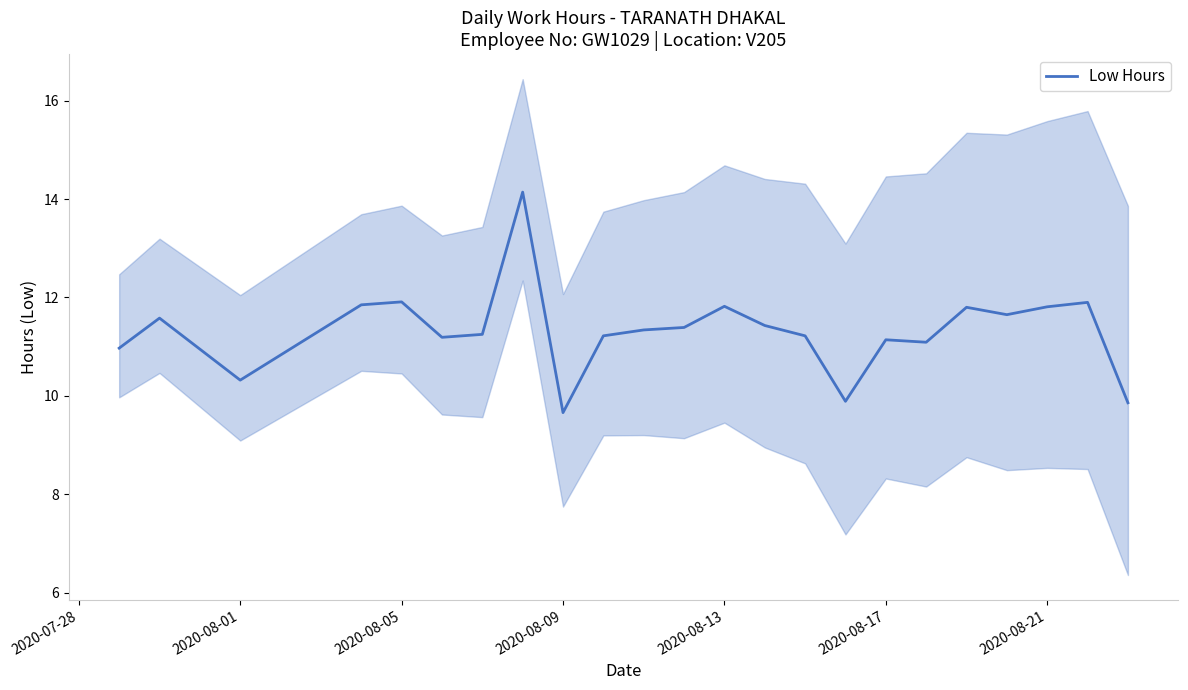

What is the greatest value displayed?

14.1